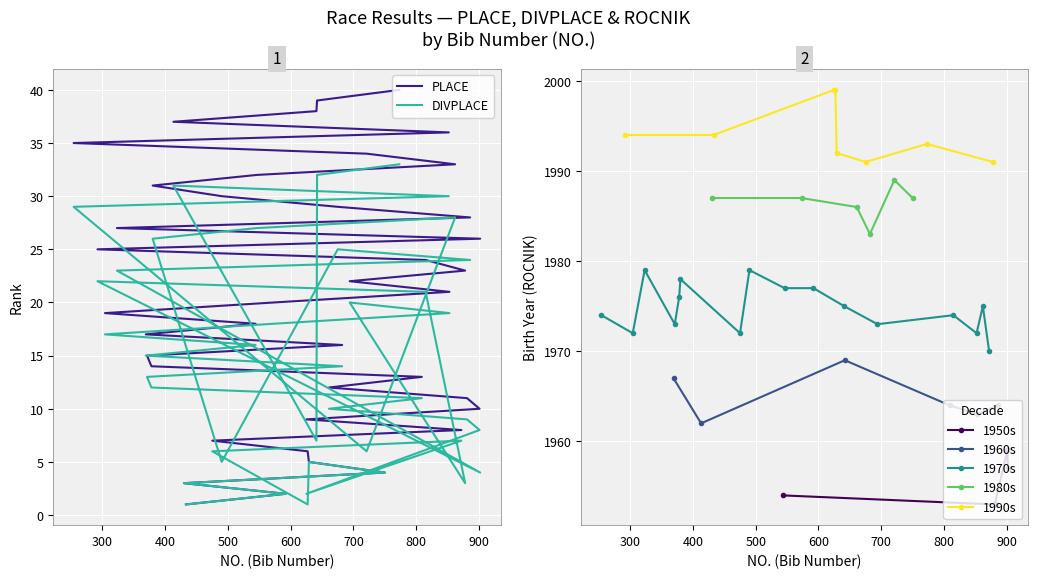

Reading left to right, transcribe all the data shown in this chart.

PLACE: 433=1	592=2	430=3	750=4	629=5	627=6	475=7	872=8	625=9	901=10	881=11	661=12	809=13	378=14	371=15	682=16	369=17	544=18	304=19	573=20	853=21	694=22	878=23	815=24	292=25	902=26	323=27	886=28	675=29	490=30	380=31	546=32	862=33	721=34	254=35	852=36	413=37	641=38	642=39	773=40
DIVPLACE: 433=1	592=2	430=3	750=4	629=5	627=1	475=6	872=7	625=2	901=8	881=9	661=10	809=11	378=12	371=13	682=14	369=15	544=16	304=17	573=18	853=19	694=20	878=3	815=21	292=22	902=4	323=23	886=24	675=25	490=5	380=26	546=27	862=28	721=6	254=29	852=30	413=31	641=7	642=32	773=33